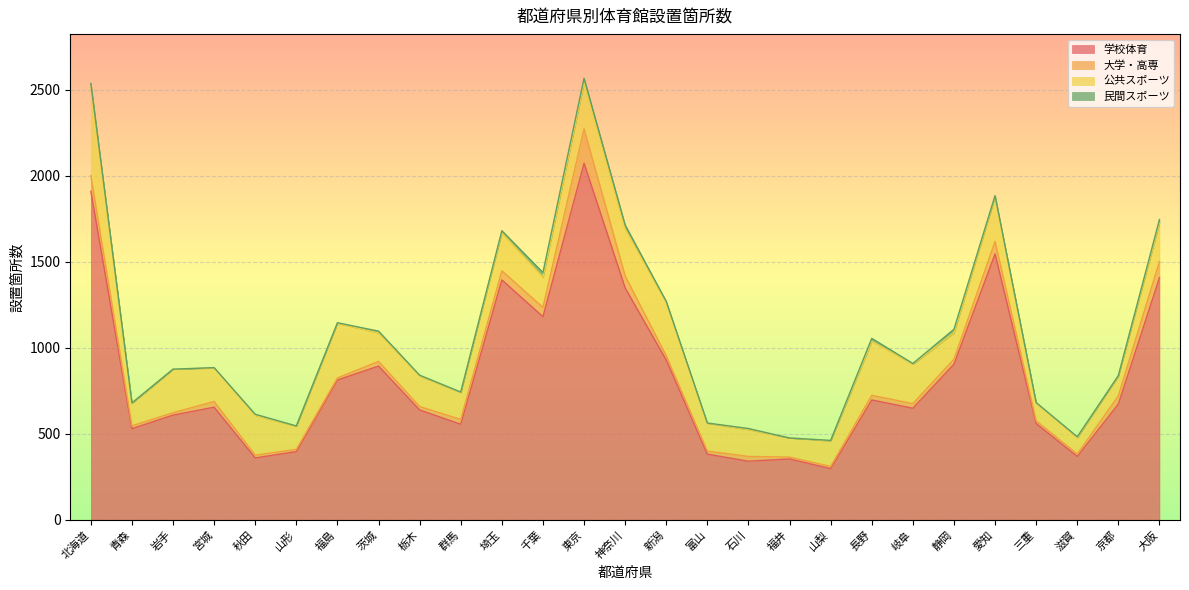

Where is the first local minimum for 民間スポーツ?

岩手